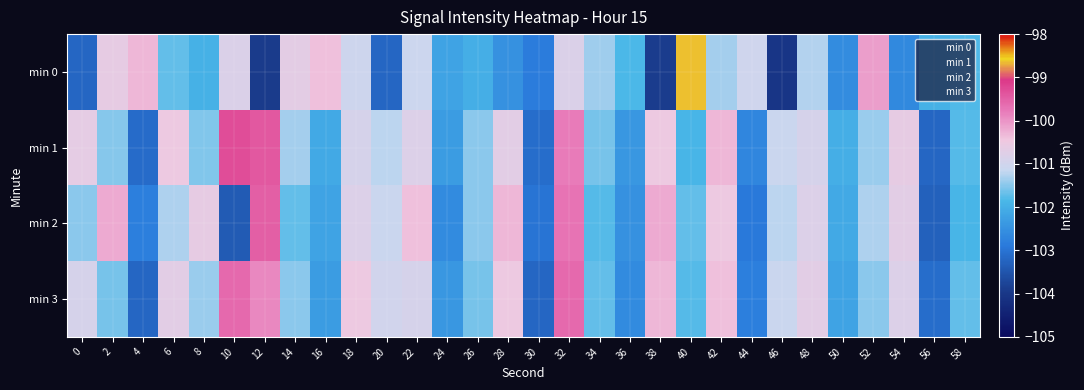

What is the spread (max minus min) of values at 42?

1.0